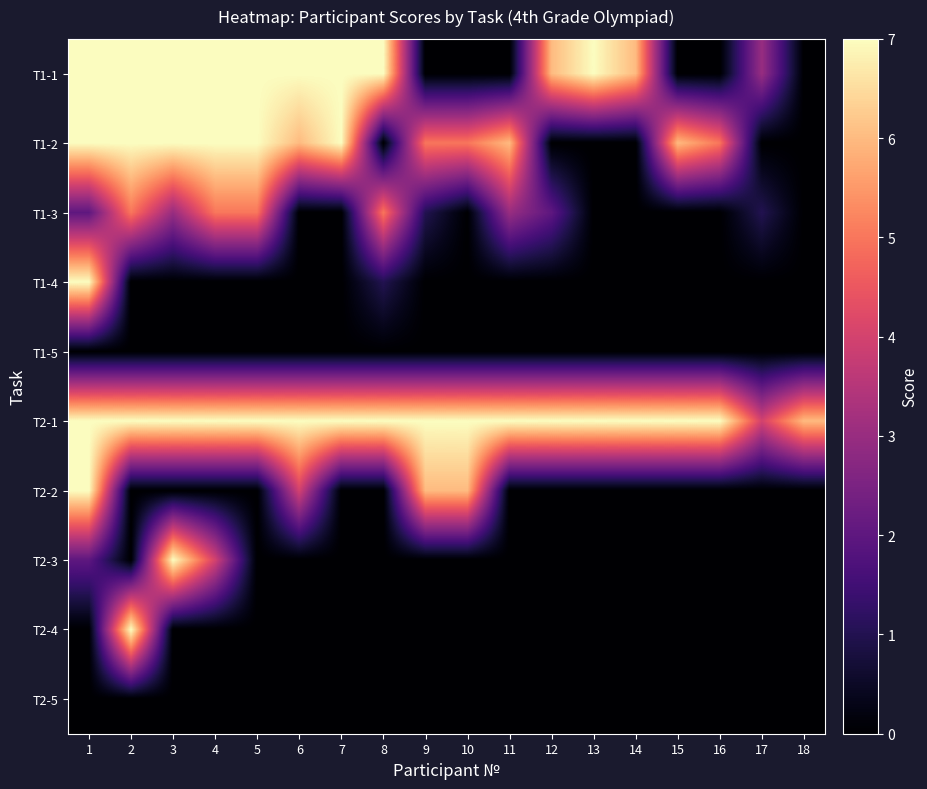

At 14, list the series in order from largest to smallest.

T2-1, T1-1, T1-2, T1-3, T1-4, T1-5, T2-2, T2-3, T2-4, T2-5